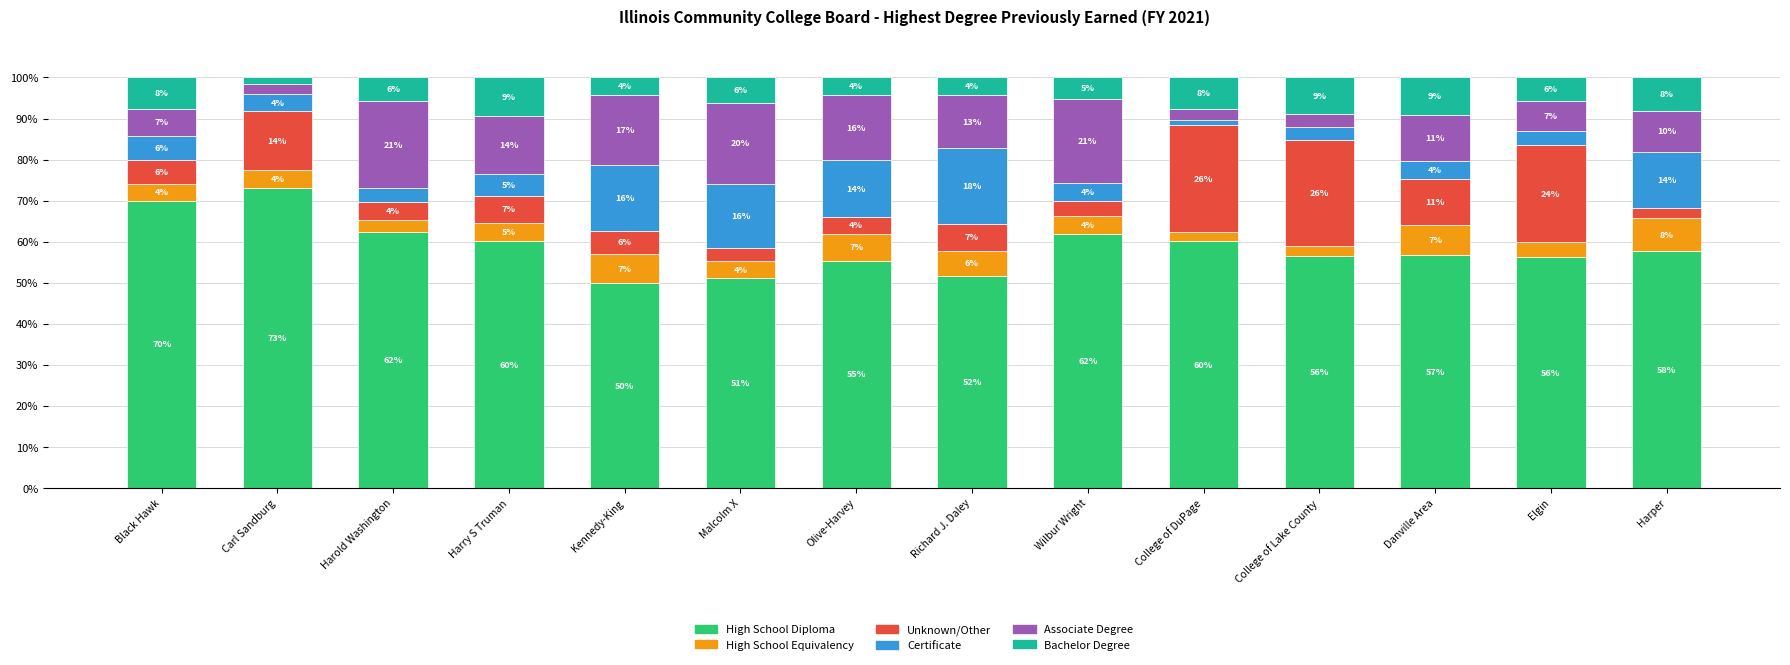

What is the sum of all High School Diploma values?

822.6